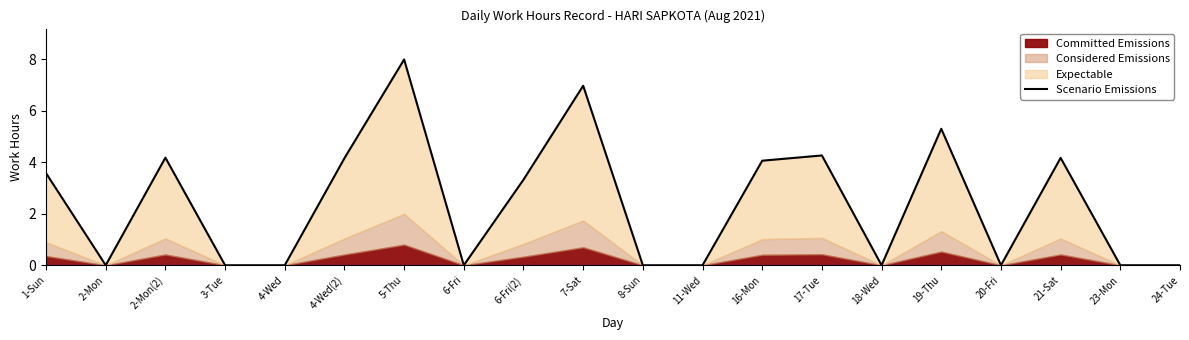

List the labels in order of value, largest first.

5-Thu, 7-Sat, 19-Thu, 17-Tue, 2-Mon(2), 21-Sat, 4-Wed(2), 16-Mon, 1-Sun, 6-Fri(2), 2-Mon, 3-Tue, 4-Wed, 6-Fri, 8-Sun, 11-Wed, 18-Wed, 20-Fri, 23-Mon, 24-Tue